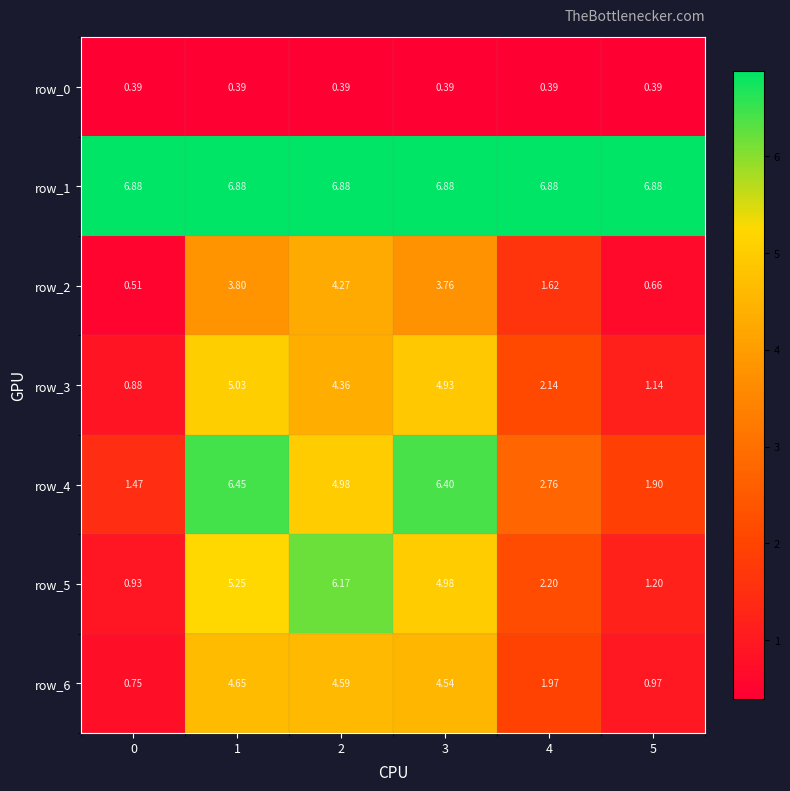

Is the value of row_4 at 5 greater than the value of row_5 at 3?

No